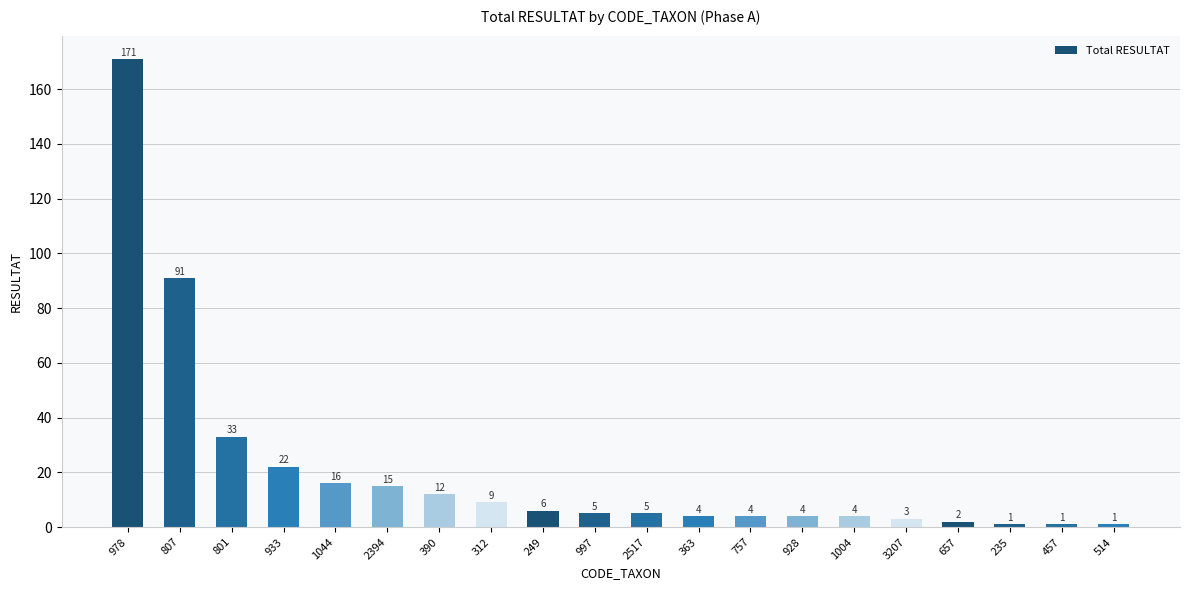

How many values are below 5?

9